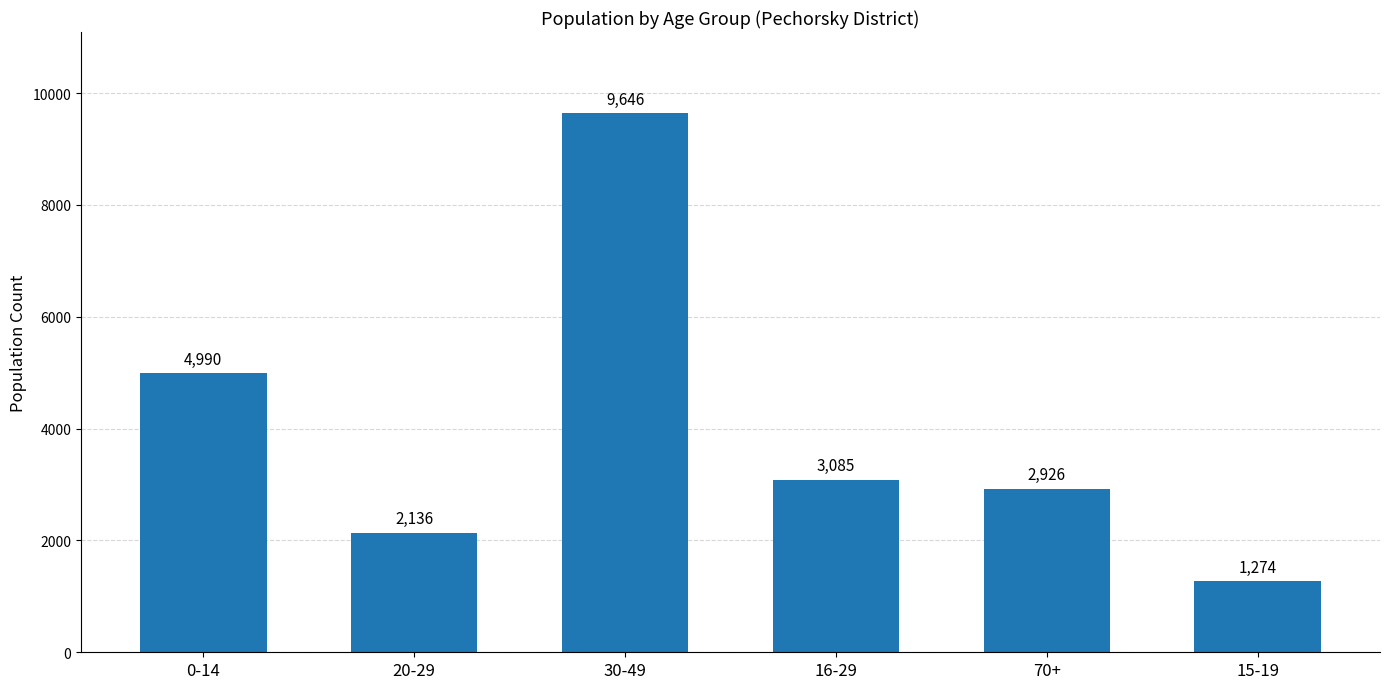

What position from the right is 15-19?

1